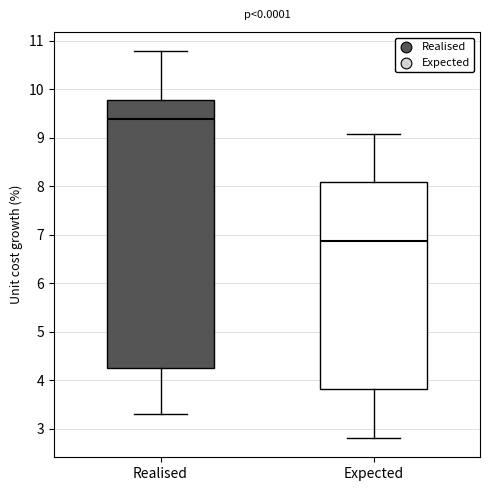

Which box has the lowest median line?

Expected